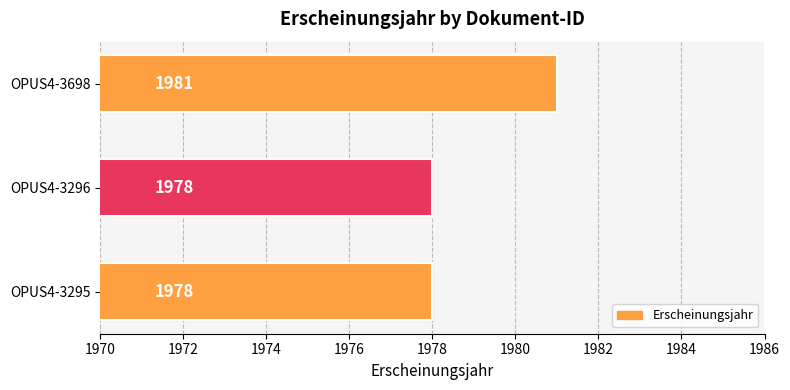

What is the smallest value displayed?

1978